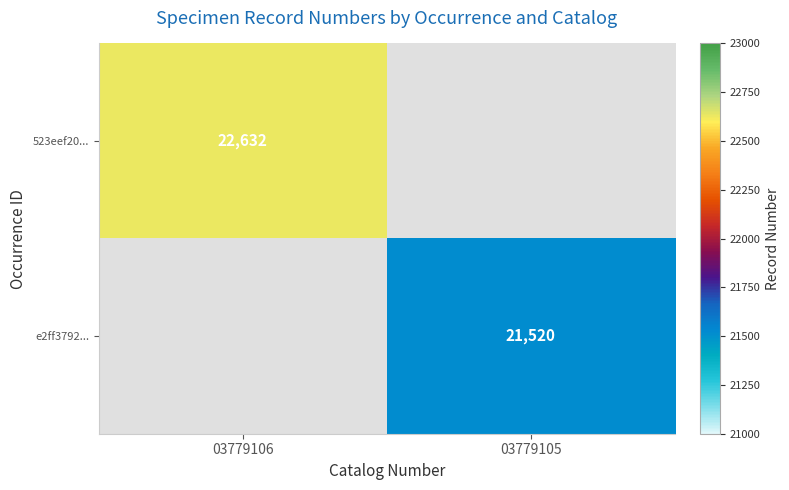

Which has a higher value, 03779105 or 03779106?

03779106